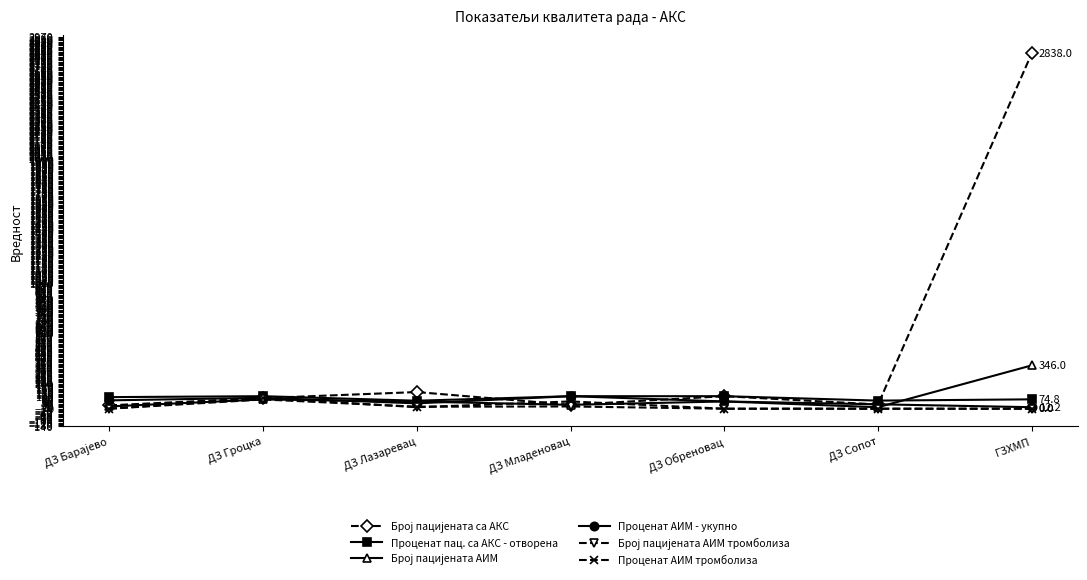

Count the number of data series in this chart.

6